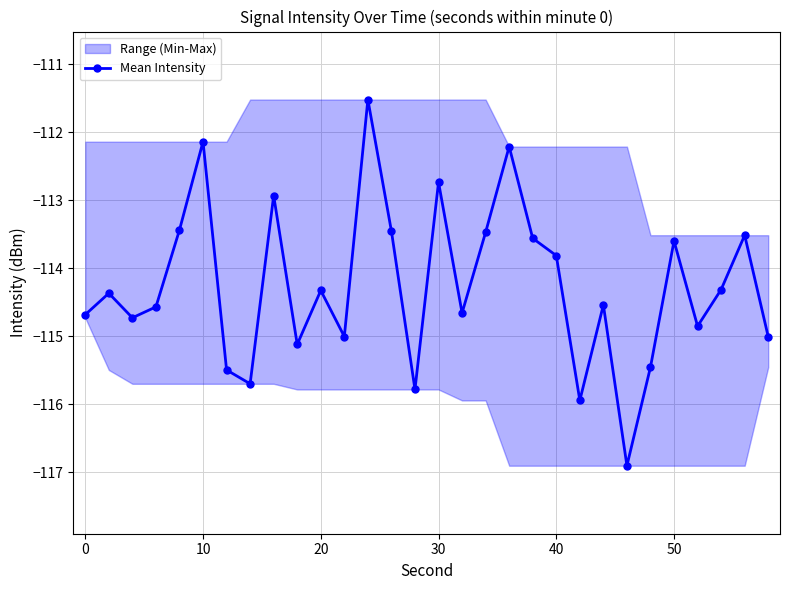

How many interior local peaks (higher than both neighbors) does the data have?

10